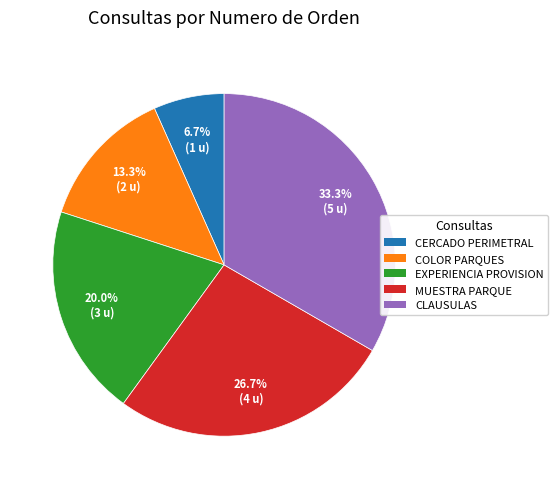

Is there a majority slice in this chart?

No